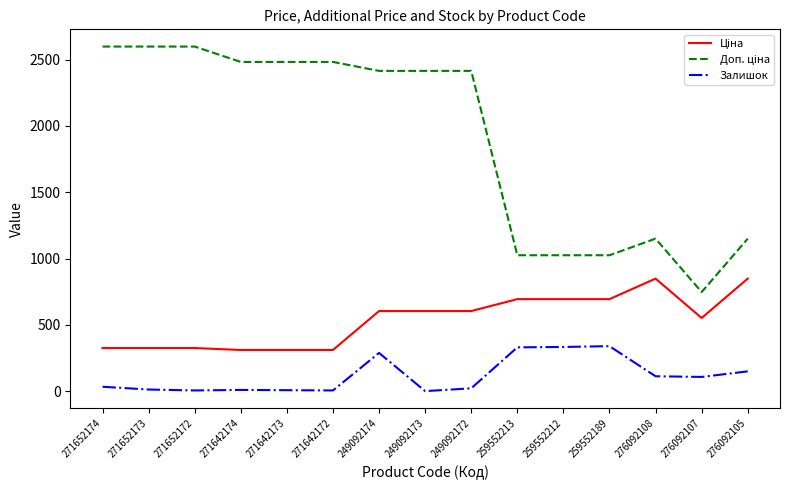

What is the difference between the highest and lowest values at 276092107?

640.0